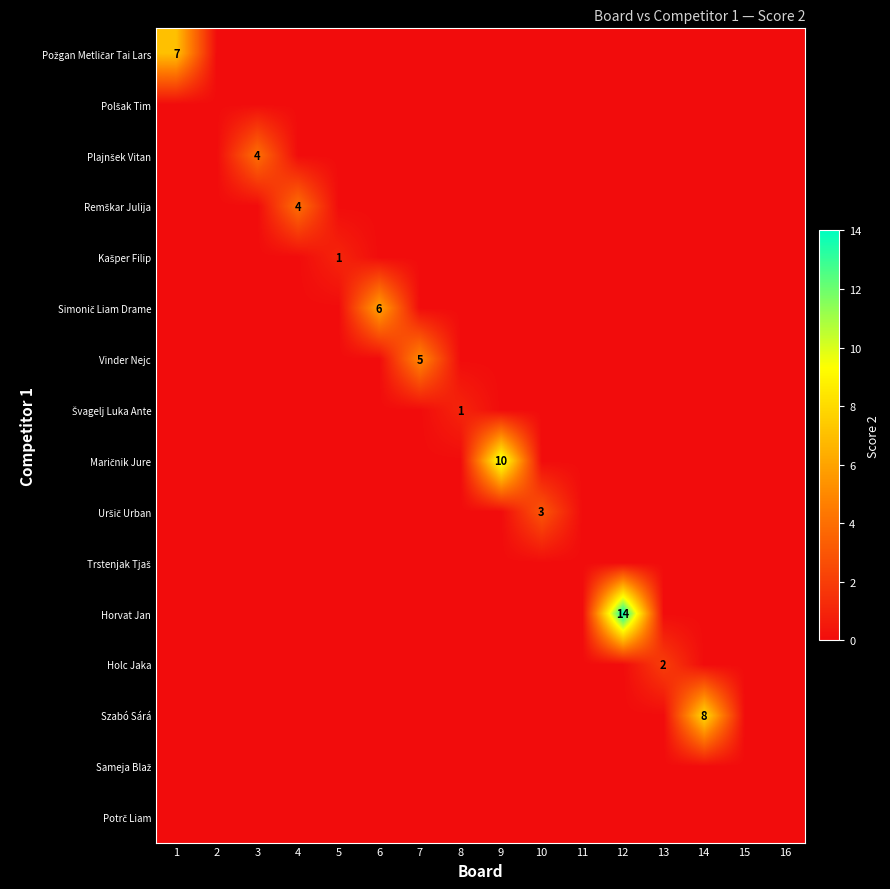

Which label corresponds to the smallest value in the chart?

2